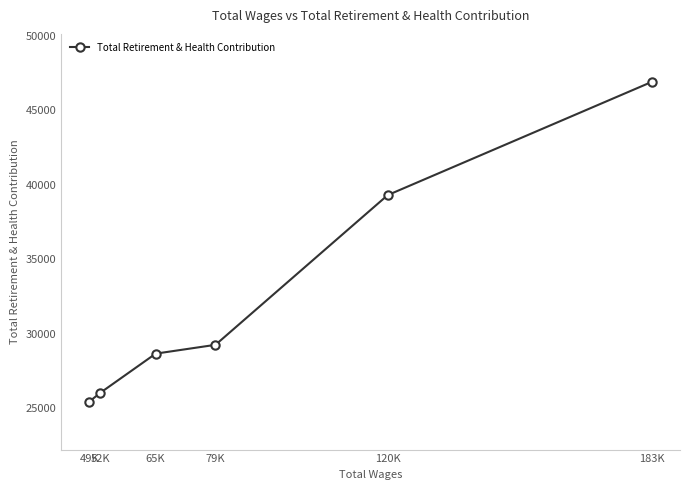

Is it true that the value at 49K is 25423?

True